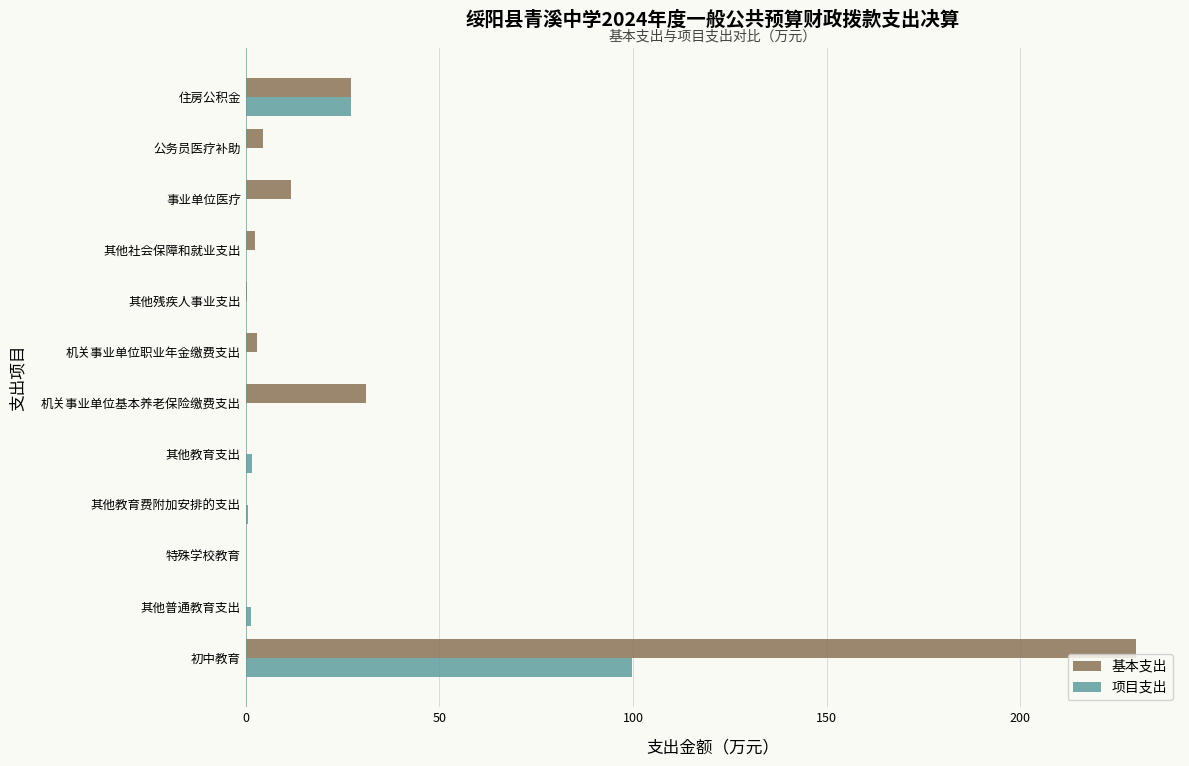

What is the approximate value of 项目支出 at 初中教育?

99.7